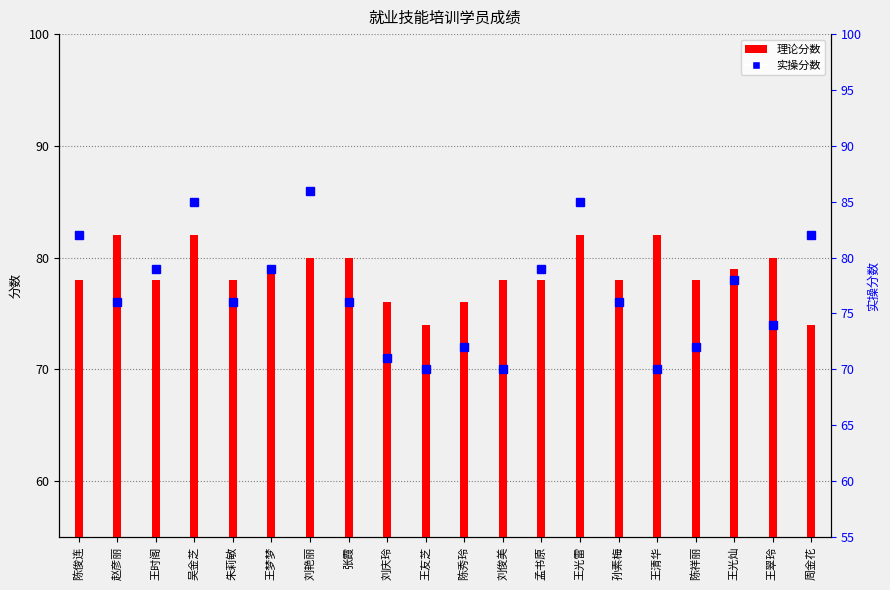

Where is the data nearest to the value 78?

陈俊连